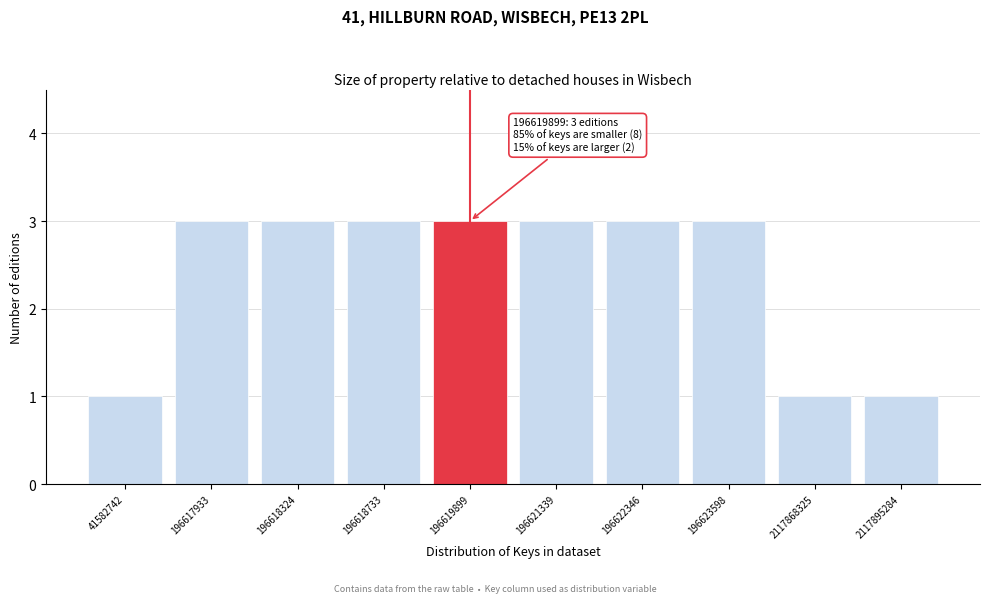

Reading right to left, what are all the values shown in this chart?

1	1	3	3	3	3	3	3	3	1